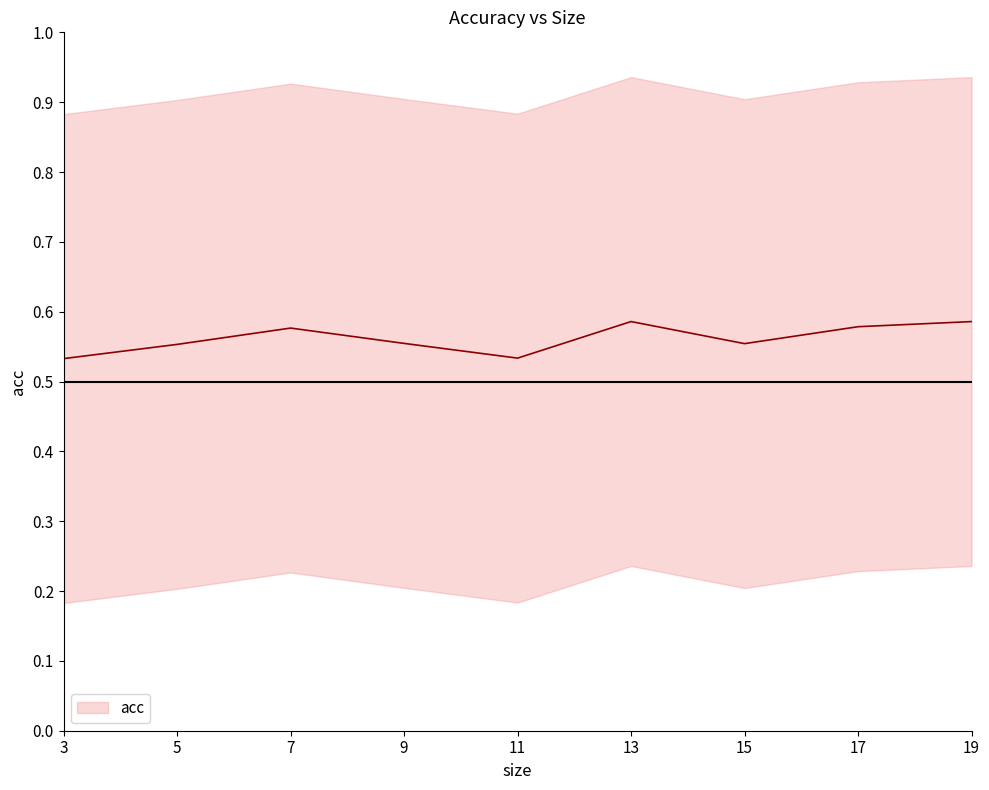

True or false: the data shows 0.6 at 13.

True